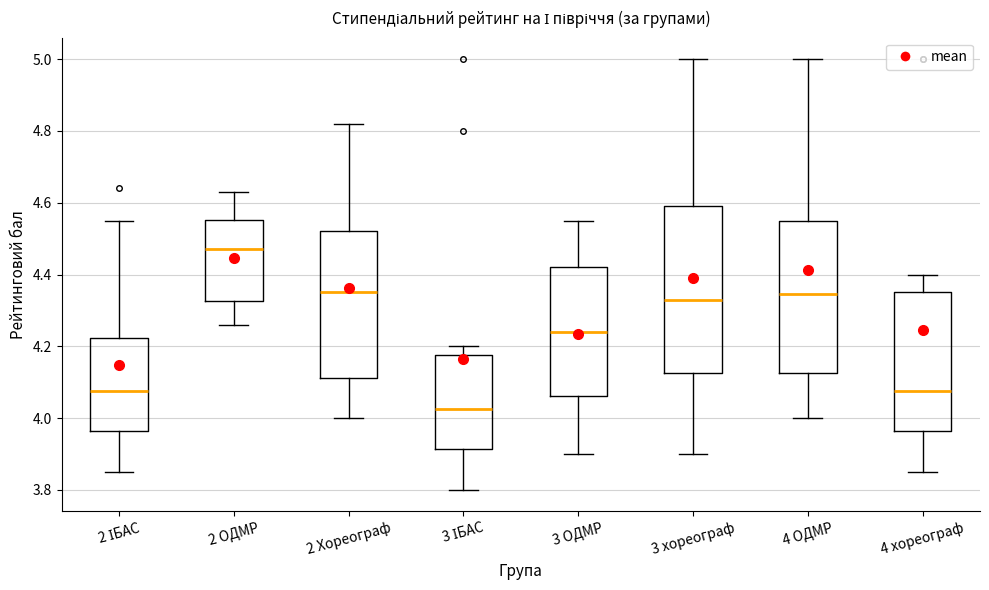

Which box is the tallest, from its lower edge to its upper edge?

3 хореограф